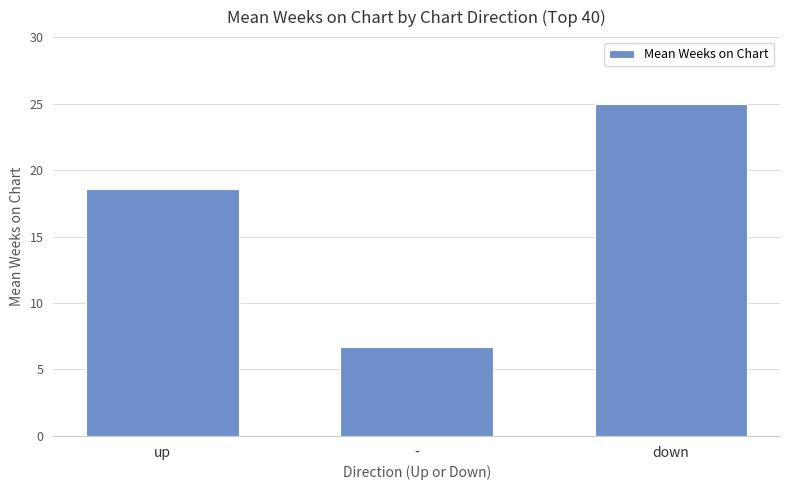

The value at - is 11.7. True or false?

False